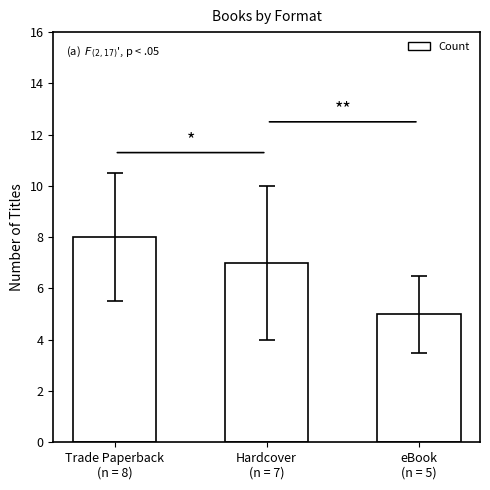

True or false: the data shows 11 at Hardcover
(n = 7).

False